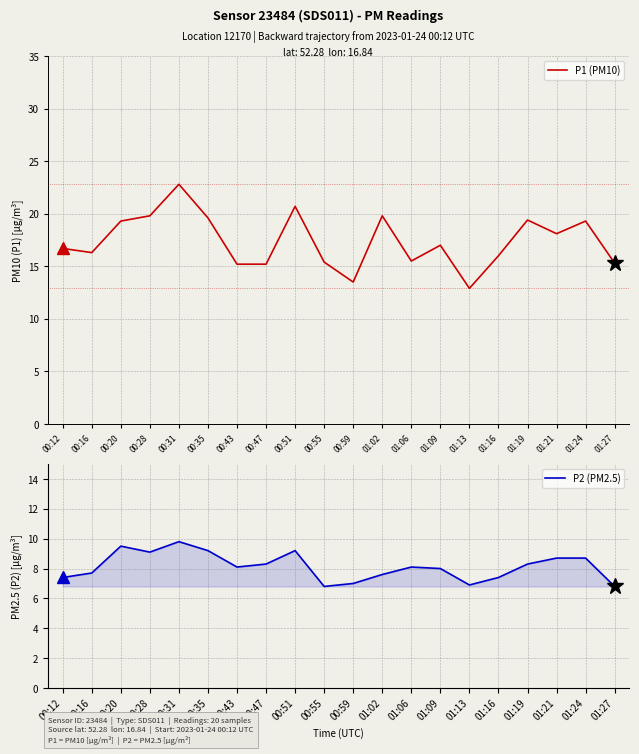

Rank the series at 00:55 from highest to lowest value.

P1 (PM10), P2 (PM2.5)